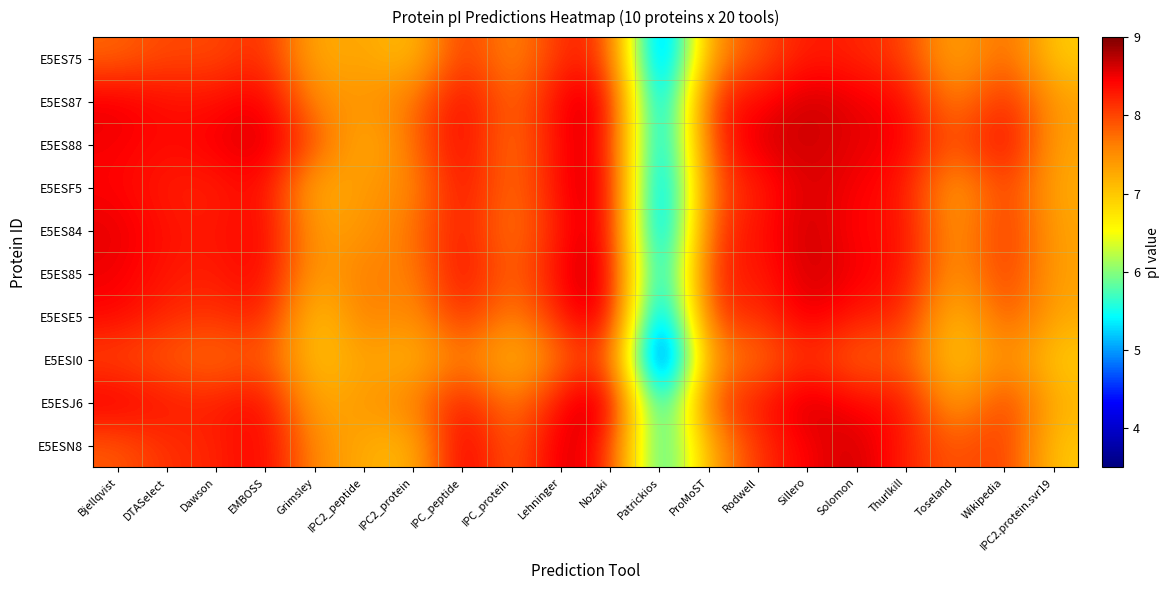

Reading left to right, what are all the values shown in this chart?

E5ES75: Bjellqvist=7.8	DTASelect=8.0	Dawson=8.0	EMBOSS=8.2	Grimsley=7.2	IPC2_peptide=7.4	IPC2_protein=7.0	IPC_peptide=8.2	IPC_protein=7.4	Lehninger=8.2	Nozaki=8.1	Patrickios=4.2	ProMoST=7.5	Rodwell=7.9	Sillero=8.3	Solomon=8.2	Thurlkill=8.1	Toseland=7.2	Wikipedia=7.9	IPC2.protein.svr19=6.9
E5ES87: Bjellqvist=8.5	DTASelect=8.4	Dawson=8.3	EMBOSS=8.6	Grimsley=7.5	IPC2_peptide=7.4	IPC2_protein=7.7	IPC_peptide=8.5	IPC_protein=7.7	Lehninger=8.5	Nozaki=8.7	Patrickios=4.4	ProMoST=8.3	Rodwell=8.4	Sillero=8.7	Solomon=8.5	Thurlkill=8.4	Toseland=7.5	Wikipedia=8.3	IPC2.protein.svr19=7.3
E5ES88: Bjellqvist=8.5	DTASelect=8.4	Dawson=8.5	EMBOSS=8.7	Grimsley=7.9	IPC2_peptide=7.1	IPC2_protein=7.7	IPC_peptide=8.5	IPC_protein=7.6	Lehninger=8.5	Nozaki=8.6	Patrickios=4.5	ProMoST=8.1	Rodwell=8.6	Sillero=8.7	Solomon=8.5	Thurlkill=8.5	Toseland=7.8	Wikipedia=8.5	IPC2.protein.svr19=7.3
E5ESF5: Bjellqvist=8.4	DTASelect=8.3	Dawson=8.2	EMBOSS=8.5	Grimsley=7.1	IPC2_peptide=7.4	IPC2_protein=7.5	IPC_peptide=8.4	IPC_protein=7.6	Lehninger=8.5	Nozaki=8.7	Patrickios=4.3	ProMoST=8.0	Rodwell=8.2	Sillero=8.6	Solomon=8.4	Thurlkill=8.3	Toseland=7.2	Wikipedia=8.2	IPC2.protein.svr19=7.2
E5ES84: Bjellqvist=8.6	DTASelect=8.3	Dawson=8.3	EMBOSS=8.5	Grimsley=7.3	IPC2_peptide=7.4	IPC2_protein=7.7	IPC_peptide=8.4	IPC_protein=7.6	Lehninger=8.4	Nozaki=8.7	Patrickios=4.3	ProMoST=8.1	Rodwell=8.3	Sillero=8.7	Solomon=8.4	Thurlkill=8.4	Toseland=7.3	Wikipedia=8.2	IPC2.protein.svr19=7.3
E5ES85: Bjellqvist=8.5	DTASelect=8.3	Dawson=8.2	EMBOSS=8.5	Grimsley=7.3	IPC2_peptide=7.7	IPC2_protein=7.5	IPC_peptide=8.5	IPC_protein=7.7	Lehninger=8.5	Nozaki=8.8	Patrickios=4.6	ProMoST=8.3	Rodwell=8.2	Sillero=8.7	Solomon=8.5	Thurlkill=8.4	Toseland=7.3	Wikipedia=8.2	IPC2.protein.svr19=7.3
E5ESE5: Bjellqvist=8.4	DTASelect=8.2	Dawson=8.1	EMBOSS=8.3	Grimsley=6.9	IPC2_peptide=7.7	IPC2_protein=7.4	IPC_peptide=8.3	IPC_protein=7.5	Lehninger=8.3	Nozaki=8.8	Patrickios=4.2	ProMoST=8.2	Rodwell=8.1	Sillero=8.6	Solomon=8.3	Thurlkill=8.2	Toseland=6.9	Wikipedia=8.0	IPC2.protein.svr19=7.3
E5ESI0: Bjellqvist=8.0	DTASelect=7.9	Dawson=7.7	EMBOSS=7.9	Grimsley=7.0	IPC2_peptide=7.4	IPC2_protein=7.1	IPC_peptide=7.7	IPC_protein=7.0	Lehninger=7.7	Nozaki=8.2	Patrickios=3.6	ProMoST=7.6	Rodwell=7.7	Sillero=8.2	Solomon=7.7	Thurlkill=7.9	Toseland=6.9	Wikipedia=7.6	IPC2.protein.svr19=7.0
E5ESJ6: Bjellqvist=8.5	DTASelect=8.3	Dawson=8.2	EMBOSS=8.5	Grimsley=7.2	IPC2_peptide=7.4	IPC2_protein=7.6	IPC_peptide=8.4	IPC_protein=7.5	Lehninger=8.4	Nozaki=8.9	Patrickios=4.8	ProMoST=8.1	Rodwell=8.3	Sillero=8.7	Solomon=8.4	Thurlkill=8.4	Toseland=7.2	Wikipedia=8.2	IPC2.protein.svr19=7.2
E5ESN8: Bjellqvist=7.9	DTASelect=8.2	Dawson=8.2	EMBOSS=8.5	Grimsley=7.5	IPC2_peptide=7.2	IPC2_protein=7.1	IPC_peptide=8.7	IPC_protein=7.7	Lehninger=8.7	Nozaki=8.3	Patrickios=5.2	ProMoST=7.3	Rodwell=8.2	Sillero=8.5	Solomon=8.7	Thurlkill=8.2	Toseland=7.8	Wikipedia=8.2	IPC2.protein.svr19=7.0